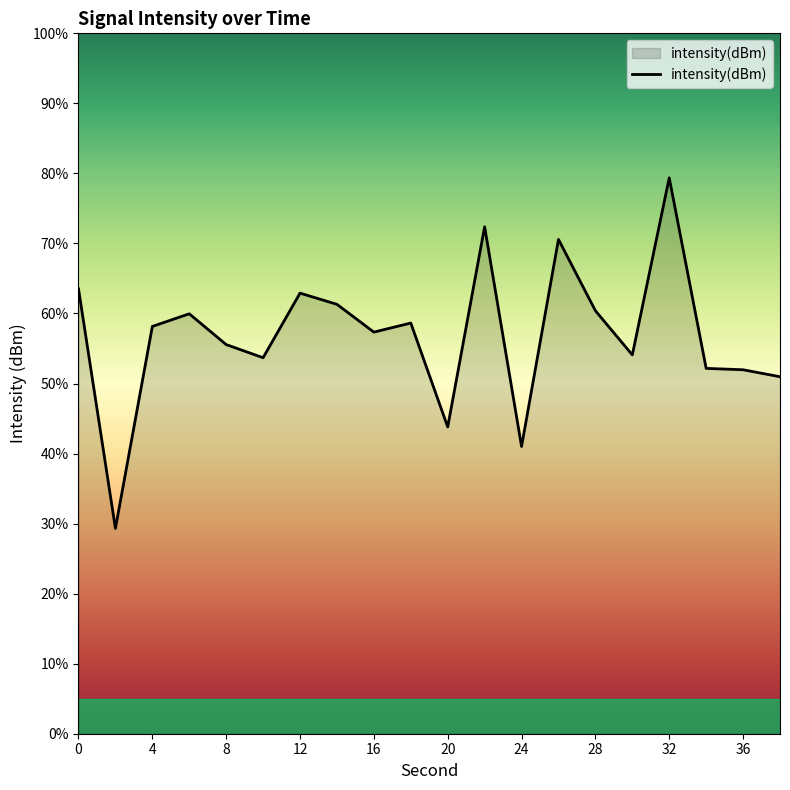

What is the greatest value displayed?

79.4